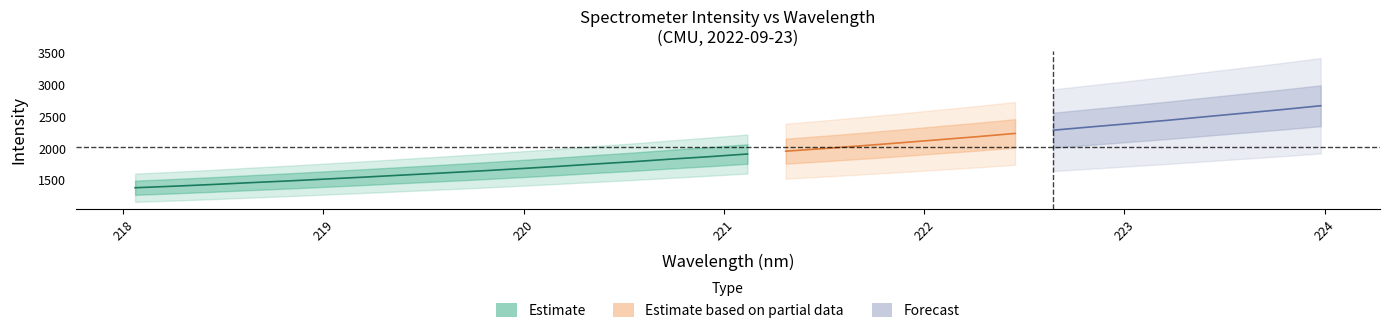

Reading left to right, transcribe all the data shown in this chart.

wavelength: 0=218.1	1=218.3	2=218.4	3=218.6	4=218.8	5=219.0	6=219.2	7=219.4	8=219.6	9=219.8	10=220.0	11=220.2	12=220.4	13=220.5	14=220.7	15=220.9	16=221.1	17=221.3	18=221.5	19=221.7	20=221.9	21=222.1	22=222.3	23=222.5	24=222.6	25=222.8	26=223.0	27=223.2	28=223.4	29=223.6	30=223.8	31=224.0
intensity: 0=1385.1	1=1409.1	2=1435.3	3=1464.5	4=1491.7	5=1522.1	6=1552.2	7=1583.9	8=1615.5	9=1647.8	10=1682.8	11=1718.0	12=1756.7	13=1792.9	14=1834.0	15=1872.0	16=1914.0	17=1958.0	18=1999.3	19=2043.2	20=2089.4	21=2137.4	22=2184.7	23=2236.3	24=2287.1	25=2339.3	26=2390.5	27=2442.6	28=2499.3	29=2555.0	30=2610.6	31=2670.3